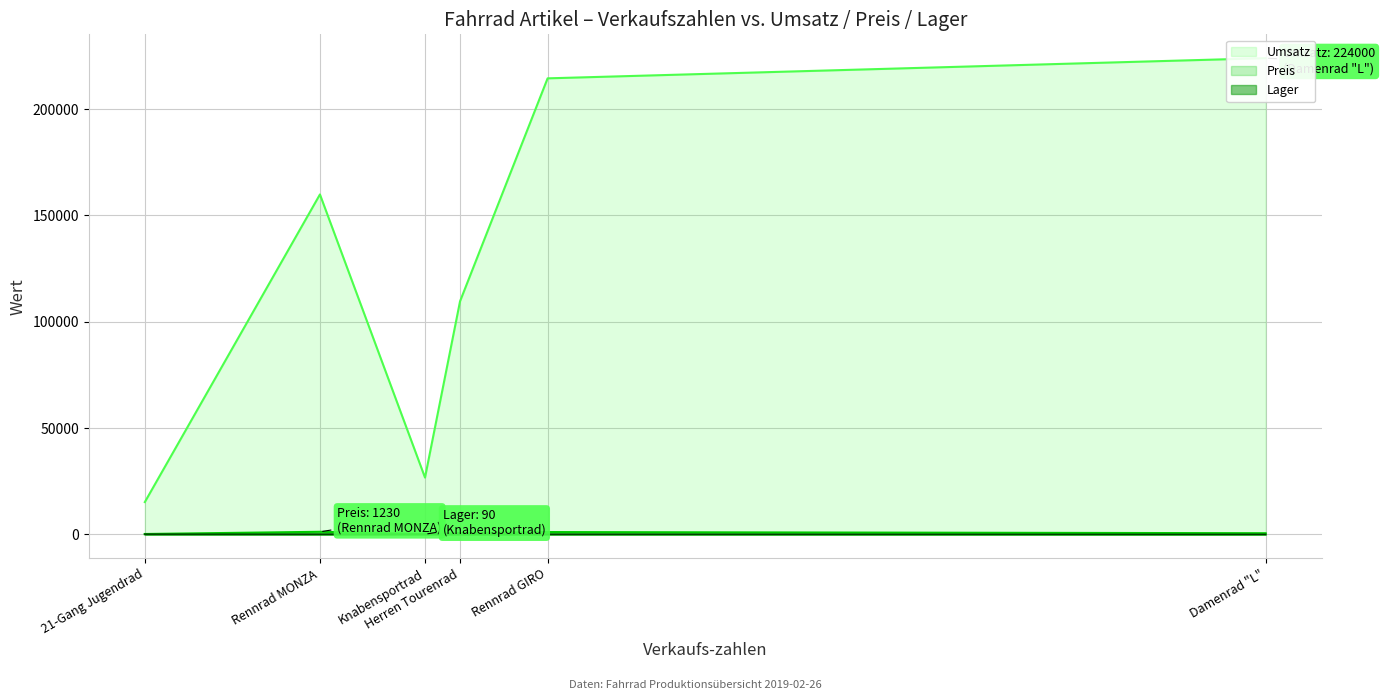

True or false: Lager and Umsatz cross at least once.

False